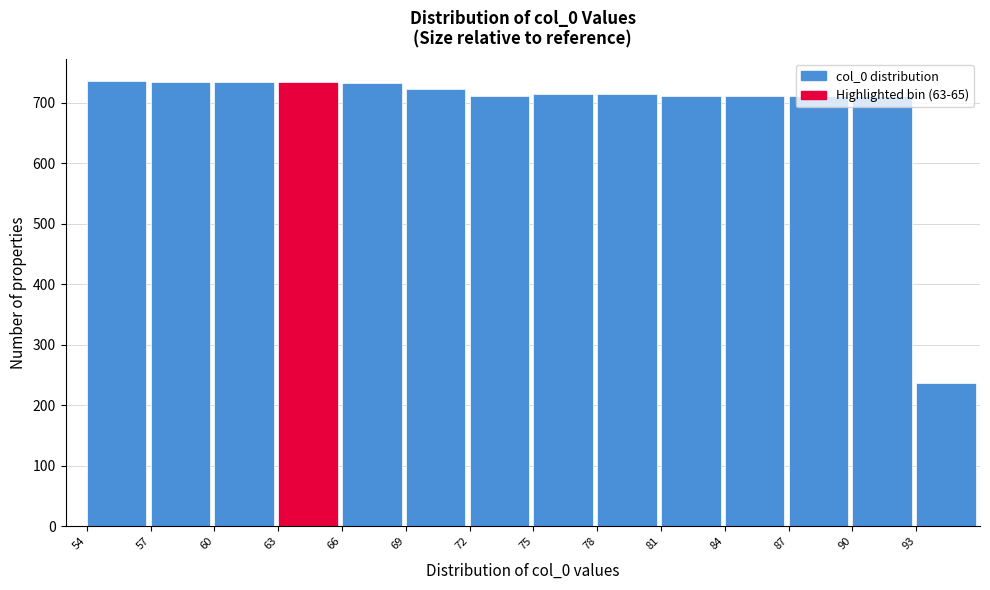

Approximately how many times larger is the value at 66 compared to 57?

1.0